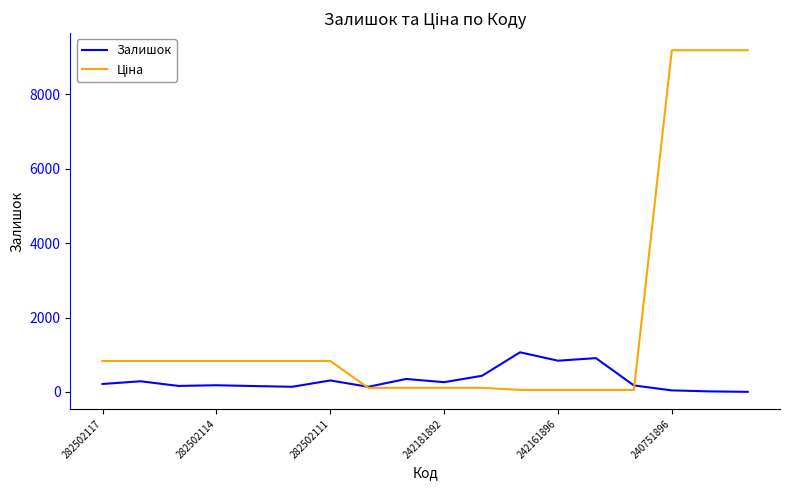

What is the maximum value shown in the chart?

9185.9